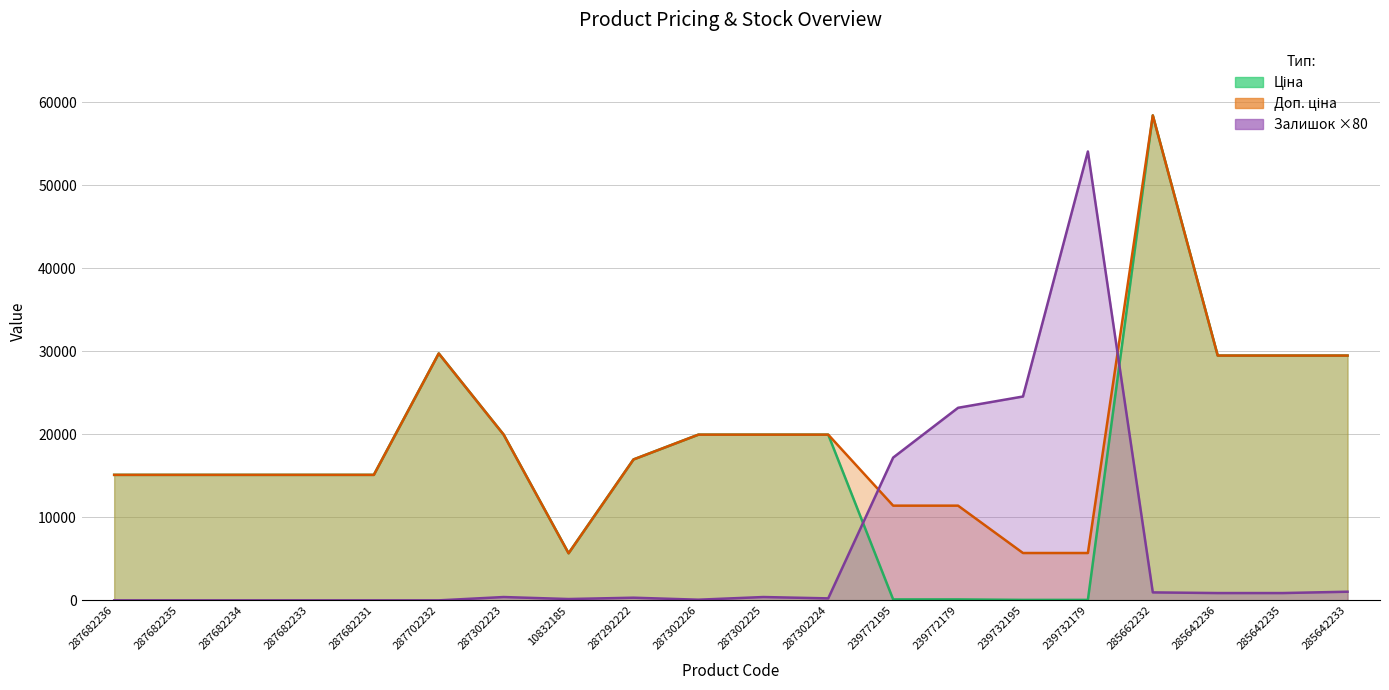

In Залишок ×80, how many points are lower than both neighbors (excluding endpoints)?

3